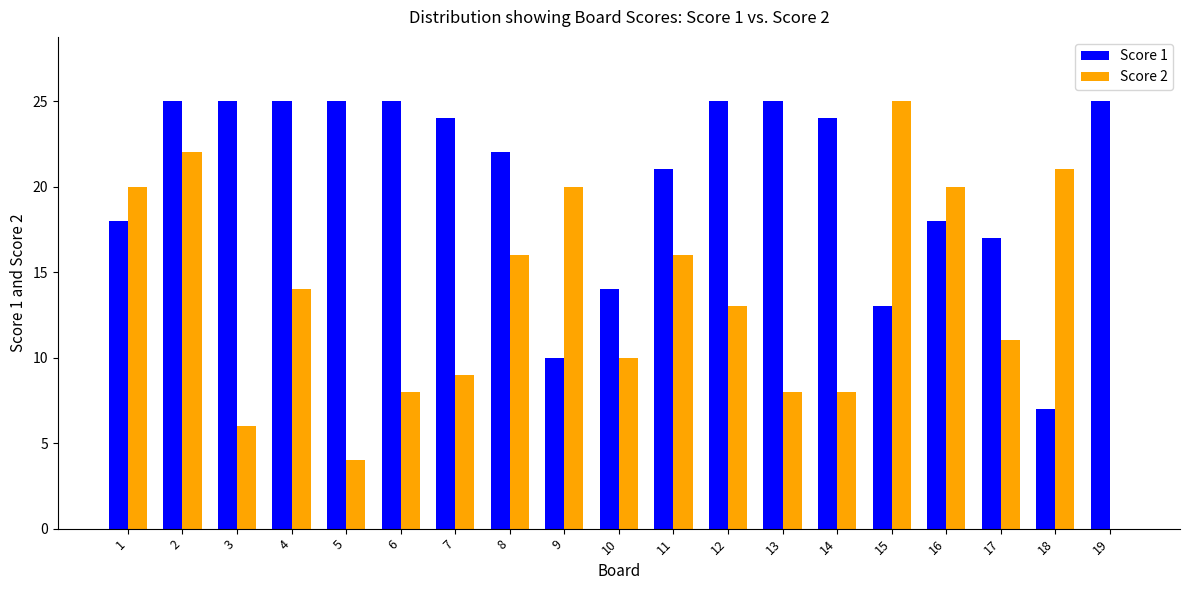

What is the spread (max minus min) of values at 3?

19